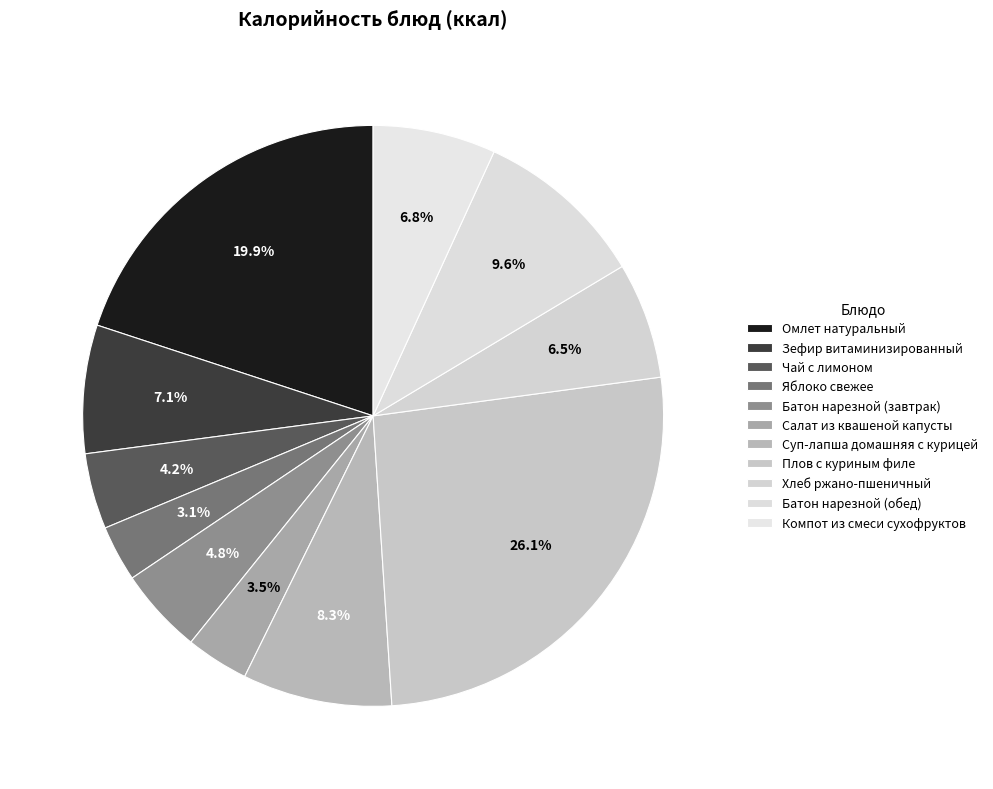

Count the number of slices in the pie.

11